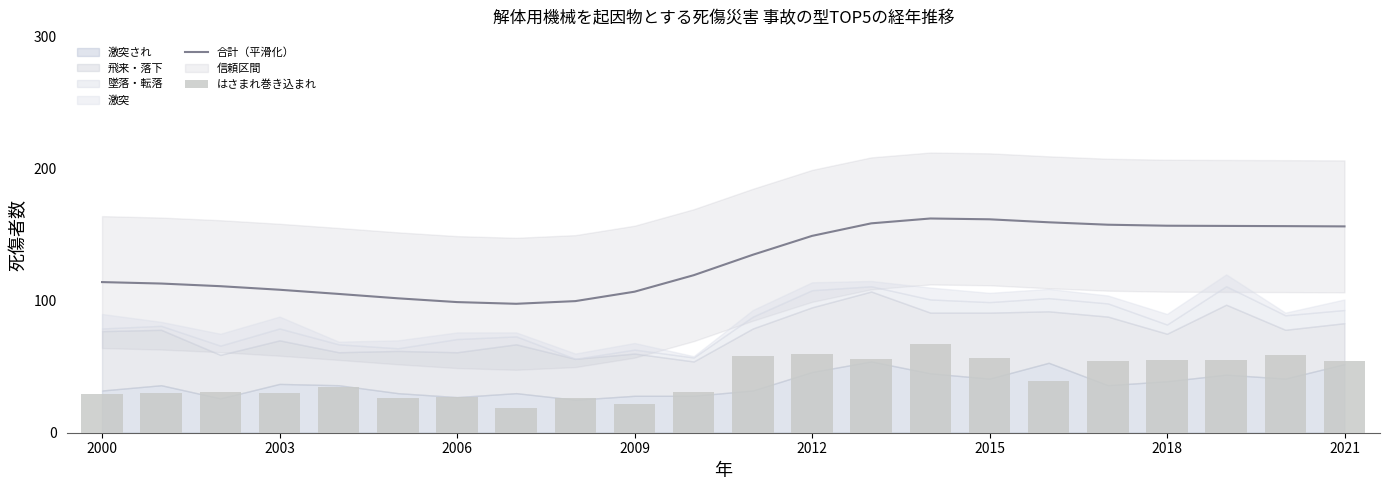

Reading left to right, extract all data points from this chart.

合計（平滑化）: 114.2	113.1	111.1	108.4	105.2	101.9	99.0	97.7	99.8	106.9	119.4	134.9	149.2	158.7	162.4	161.7	159.5	157.6	156.9	156.7	156.6	156.4
はさまれ巻き込まれ: 29.0	30.0	31.0	30.0	35.0	26.0	27.0	19.0	26.0	22.0	31.0	58.0	60.0	56.0	67.0	57.0	39.0	54.0	55.0	55.0	59.0	54.0